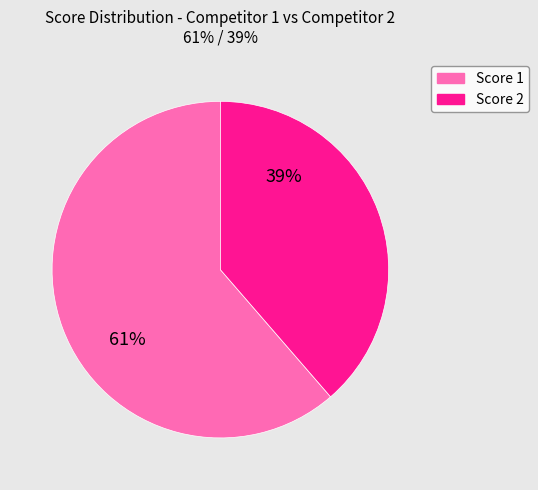

Rank the categories by value from lowest to highest.

Score 2, Score 1